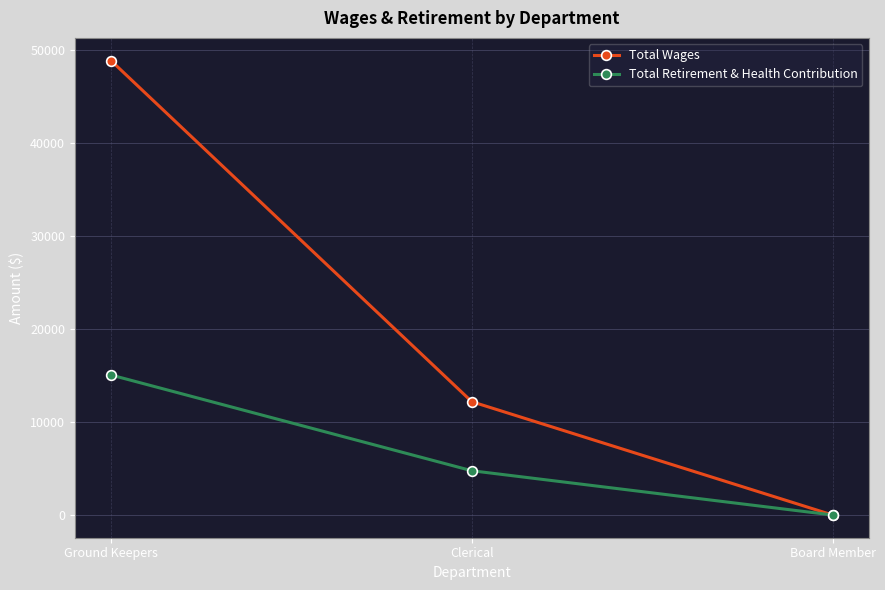

At which label does Total Retirement & Health Contribution first exceed 4757?

Ground Keepers